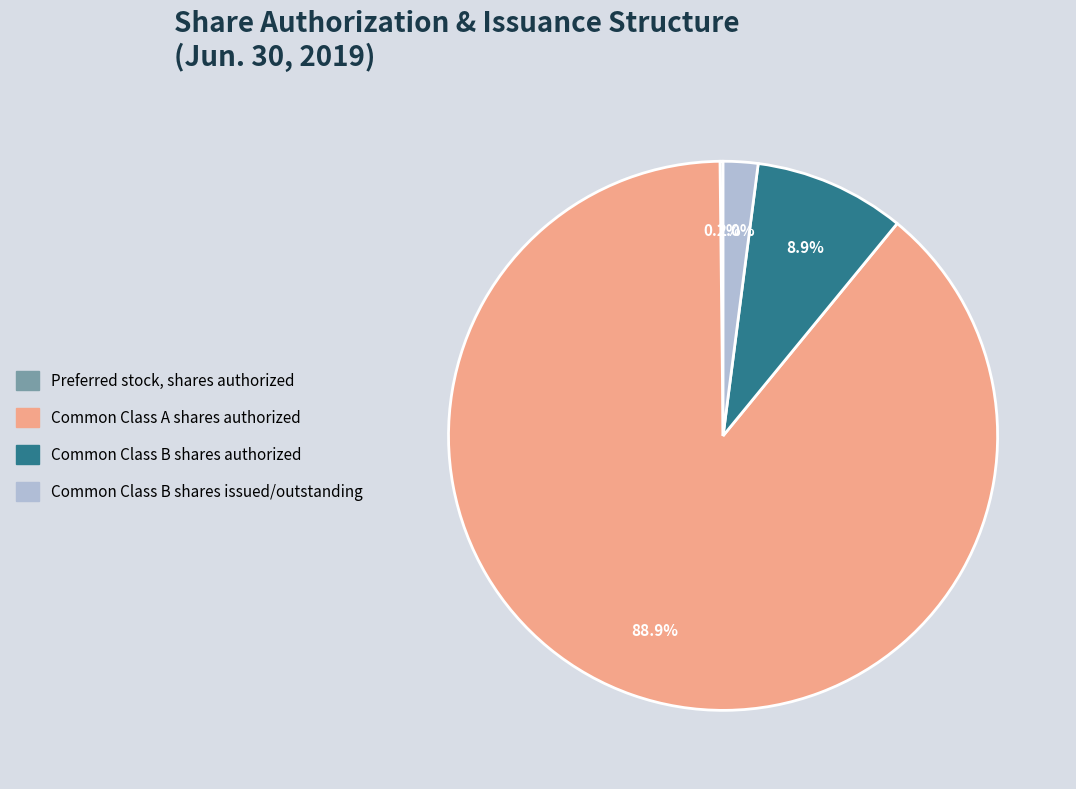

Which category has the biggest portion of the pie?

Common Class A shares authorized